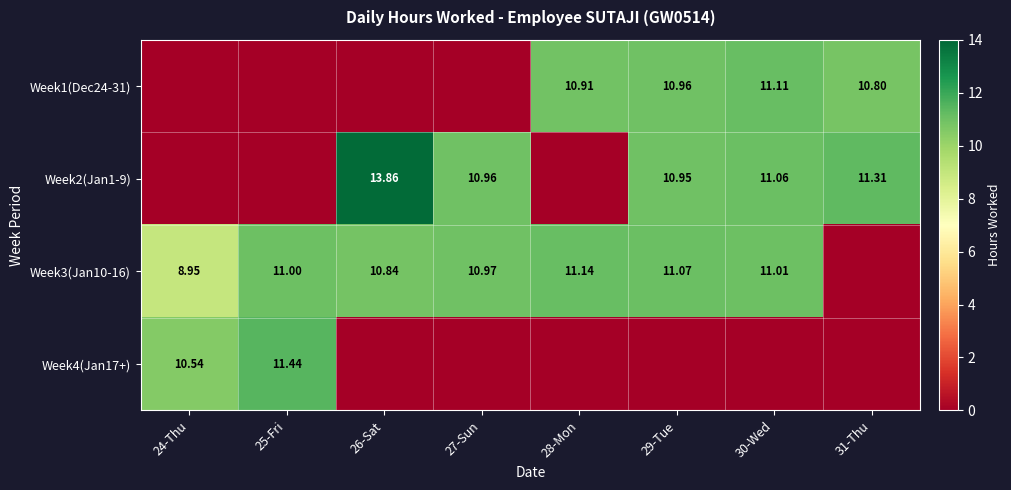

Is the value of Week4(Jan17+) at 24-Thu greater than the value of Week3(Jan10-16) at 30-Wed?

No